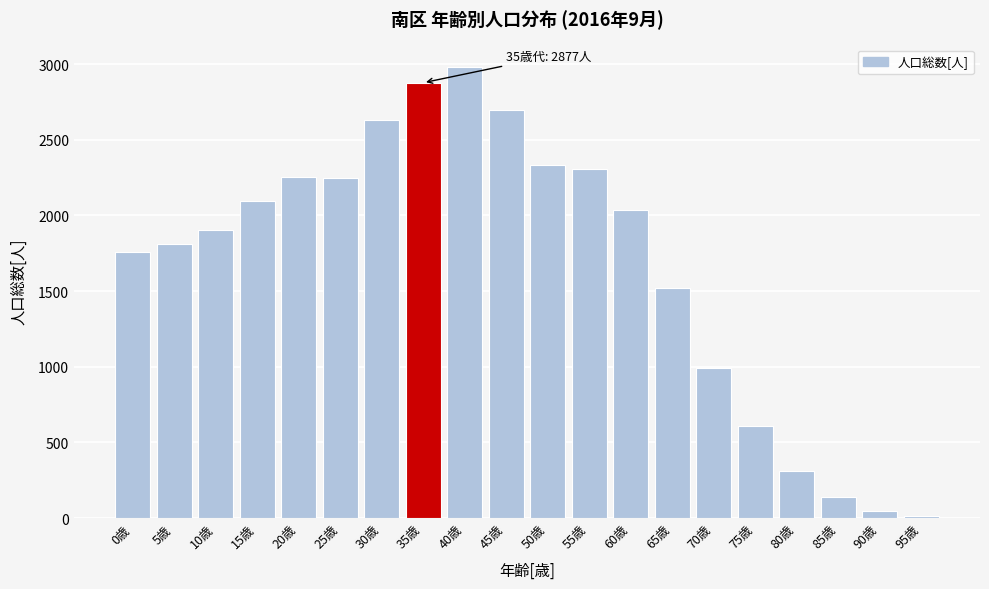

What is the difference between the second highest and minimum values?

2865